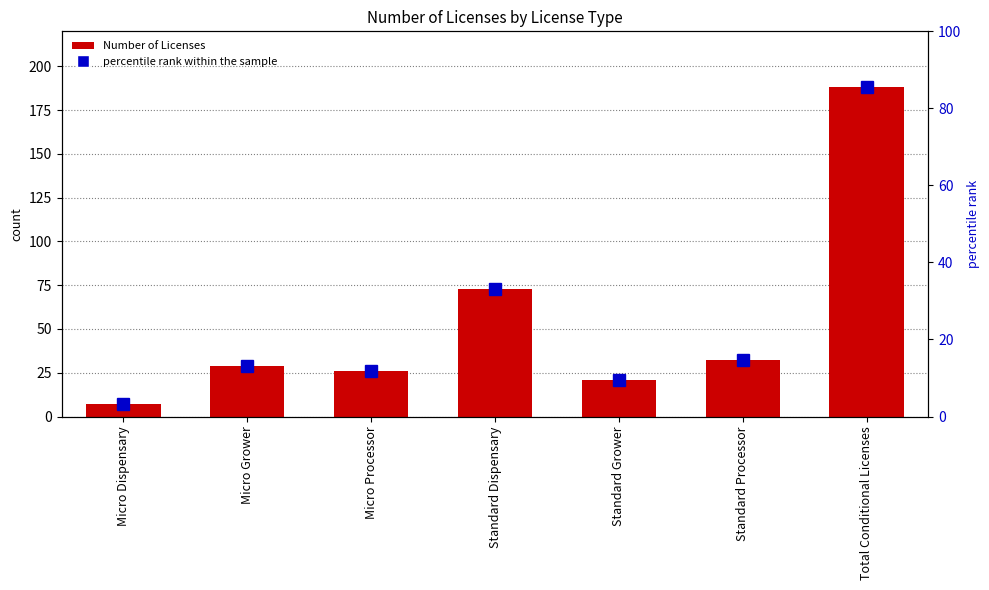

What is the smallest value displayed?

3.2